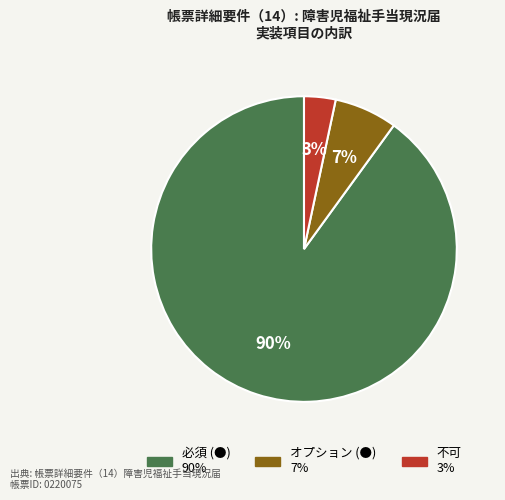

Approximately how many times larger is the value at オプション (●) compared to 必須 (●)?

0.1